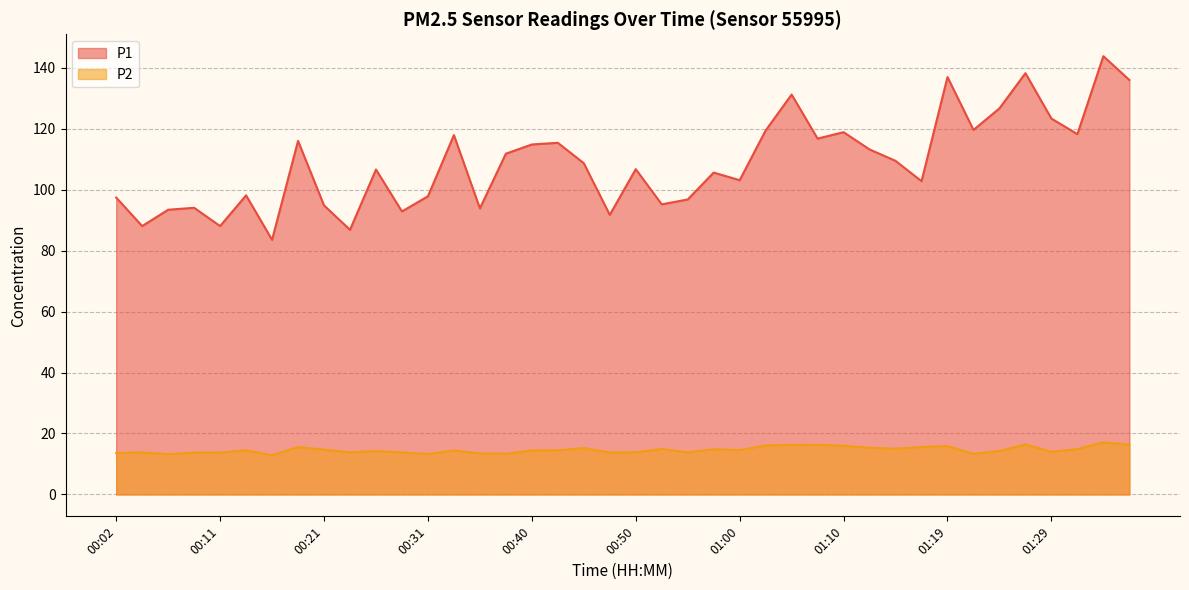

At which label does P1 first exceed 108?

00:19